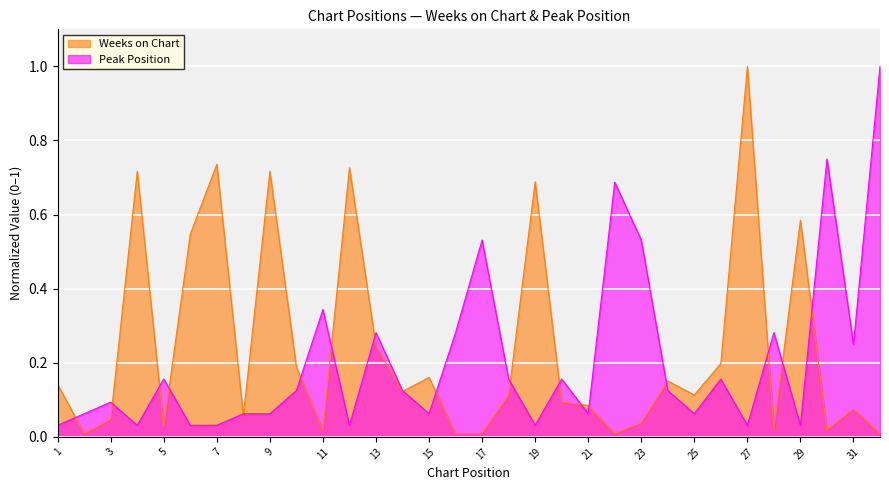

Which series has the largest total across all categories?

Weeks on Chart